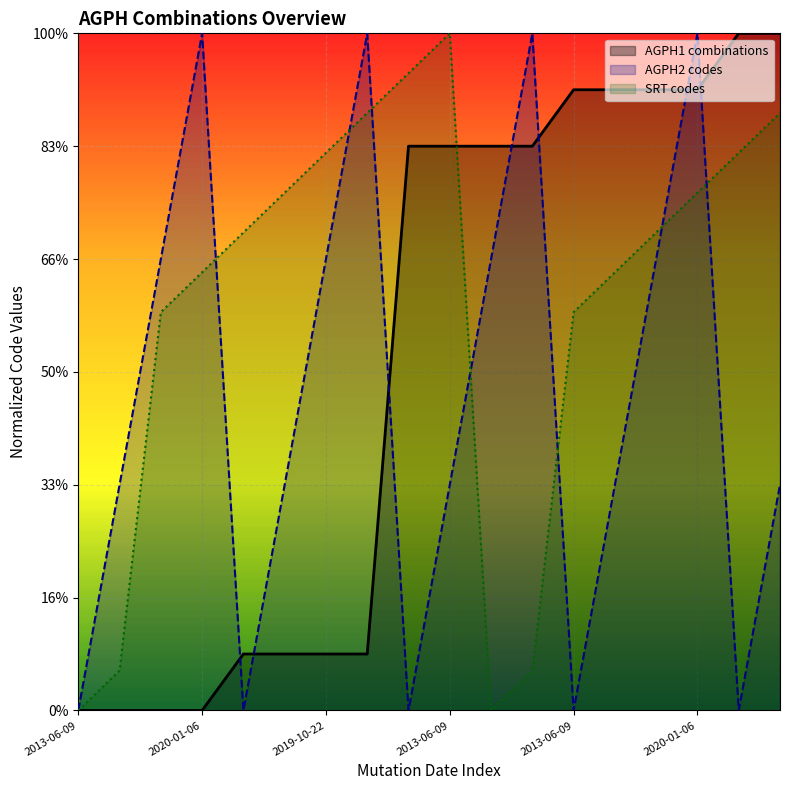

What are all the series names shown in the legend?

AGPH1 combinations, AGPH2 codes, SRT codes